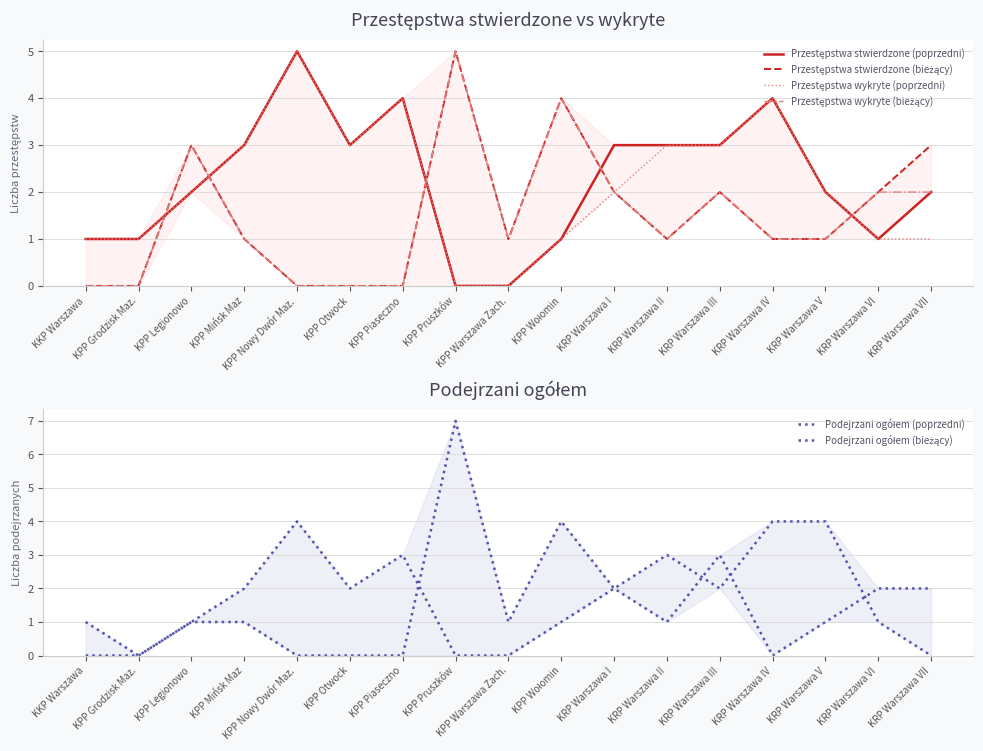

How many positive values does the Przestępstwa wykryte (bieżący) series have?

12